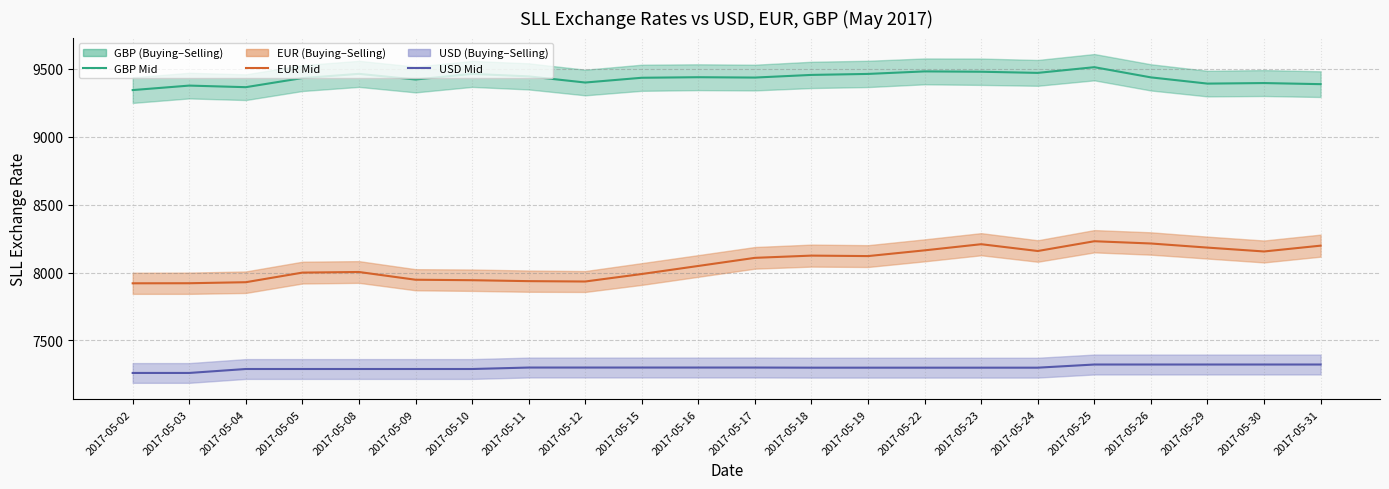

At how many categories does at least one series exceed 8942?

22